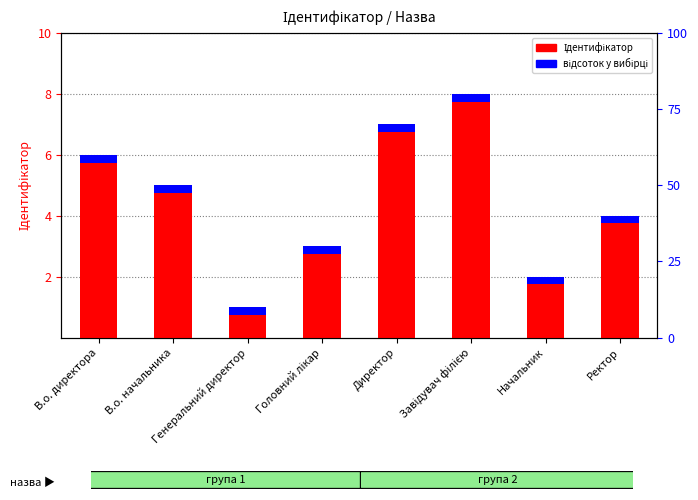

Which label corresponds to the largest value in the chart?

Завідувач філією